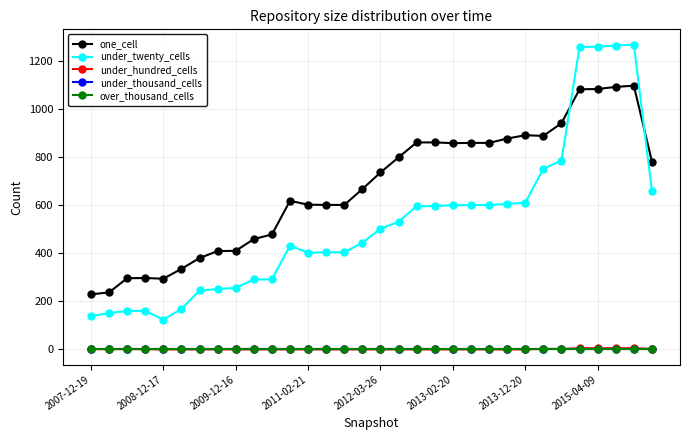

Does the chart have visible grid lines?

Yes